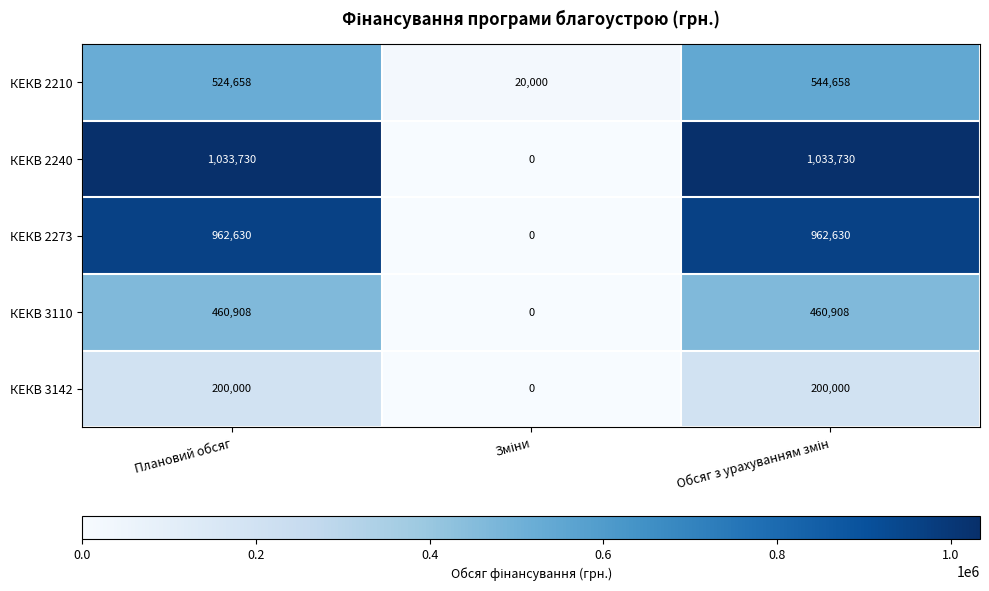

What is the maximum value shown in the chart?

1033730